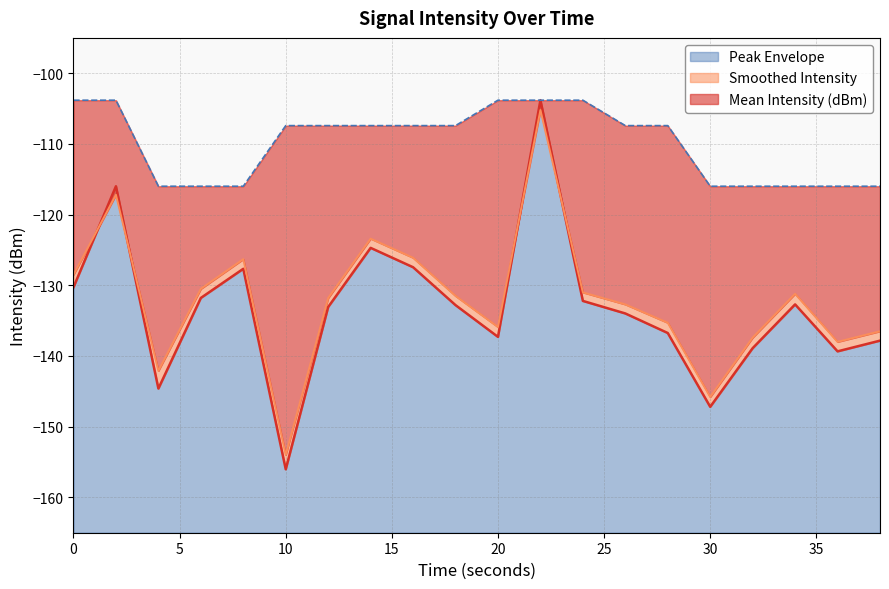

What is the lowest value of the Mean Intensity (dBm) series?

-156.0